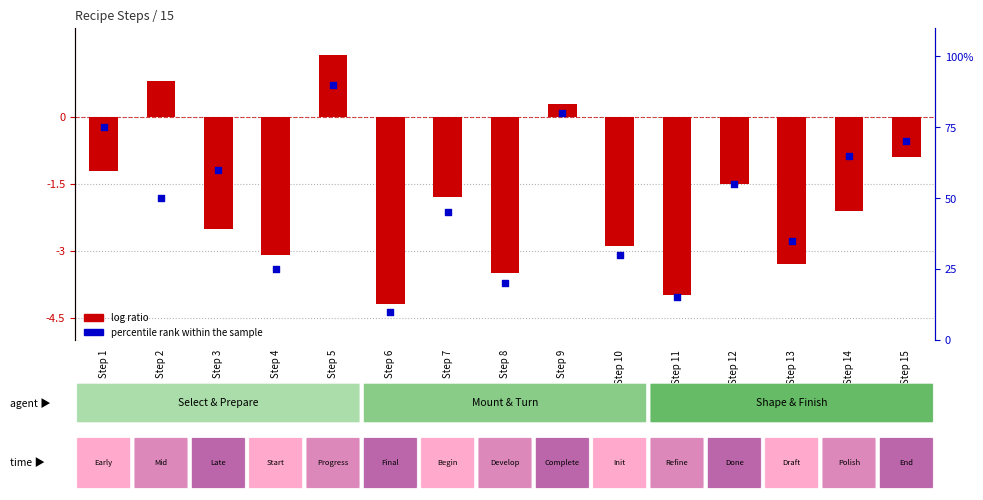

Which series contains the highest Y value?

percentile rank within the sample